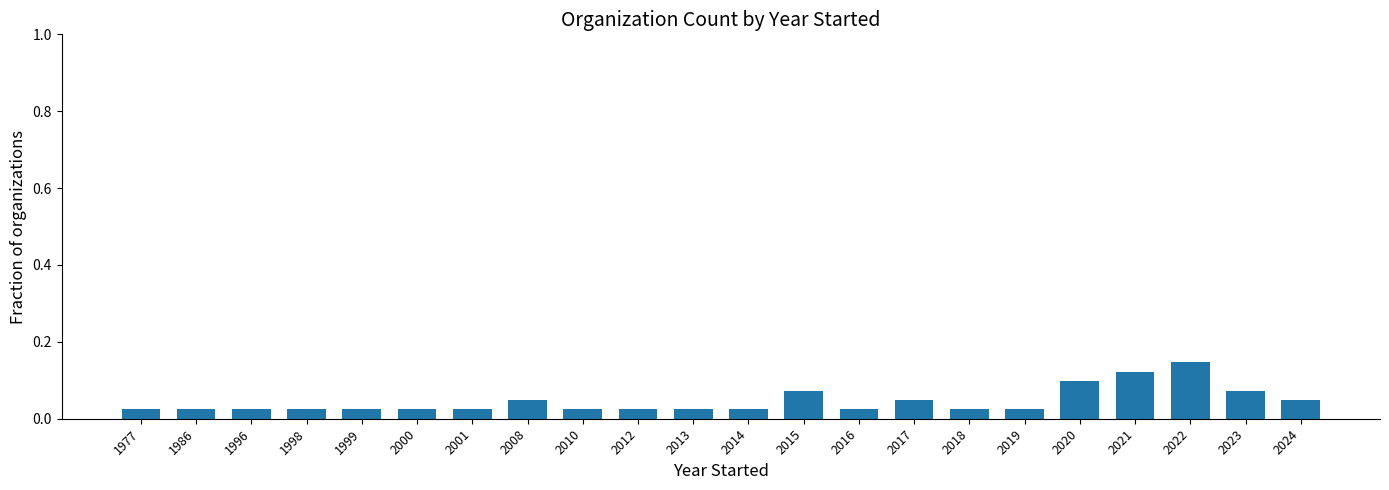

How many values are between 0 and 1?

22